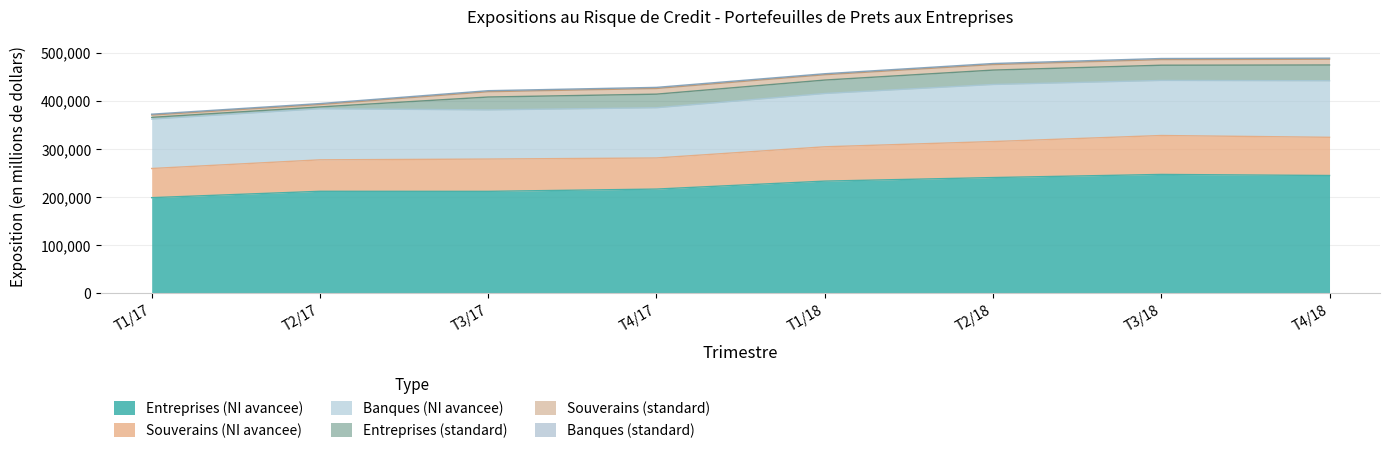

The Banques (standard) series shows 2096 at T3/17. True or false?

True